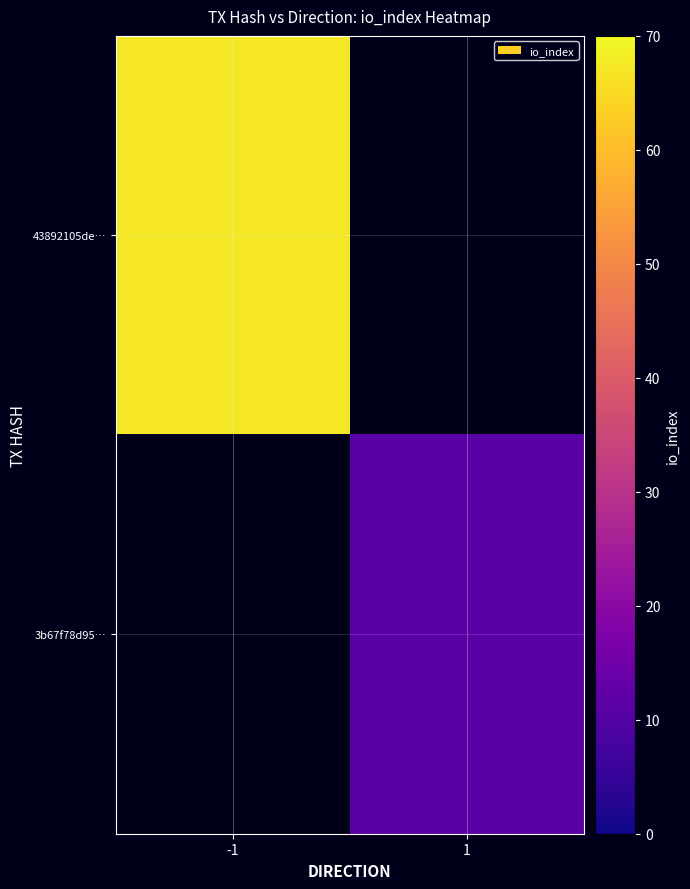

Rank the series by their average value, from highest to lowest.

43892105de…, 3b67f78d95…